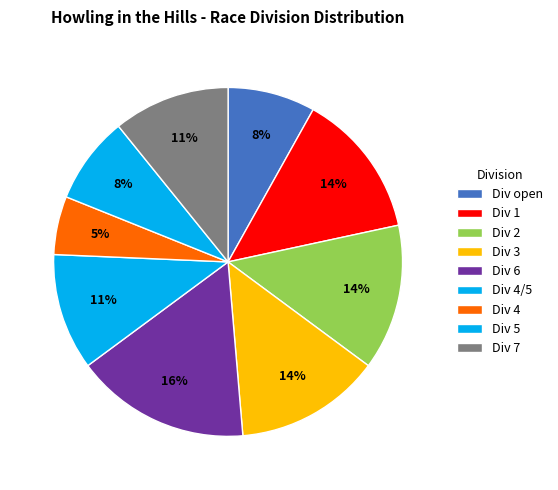

What is the smallest slice in the pie chart?

Div 4